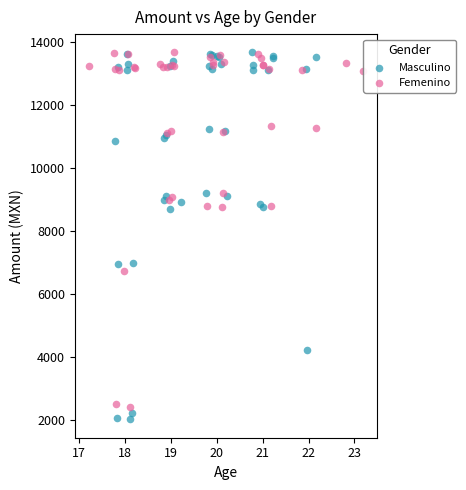

What are all the series names shown in the legend?

Masculino, Femenino